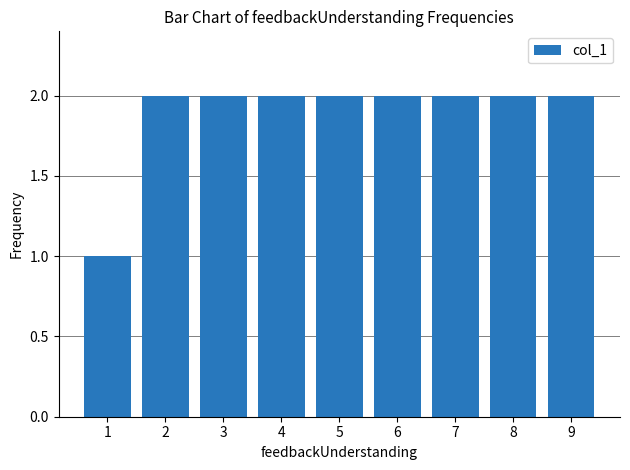

What is the value of the 4th bar from the left?

2